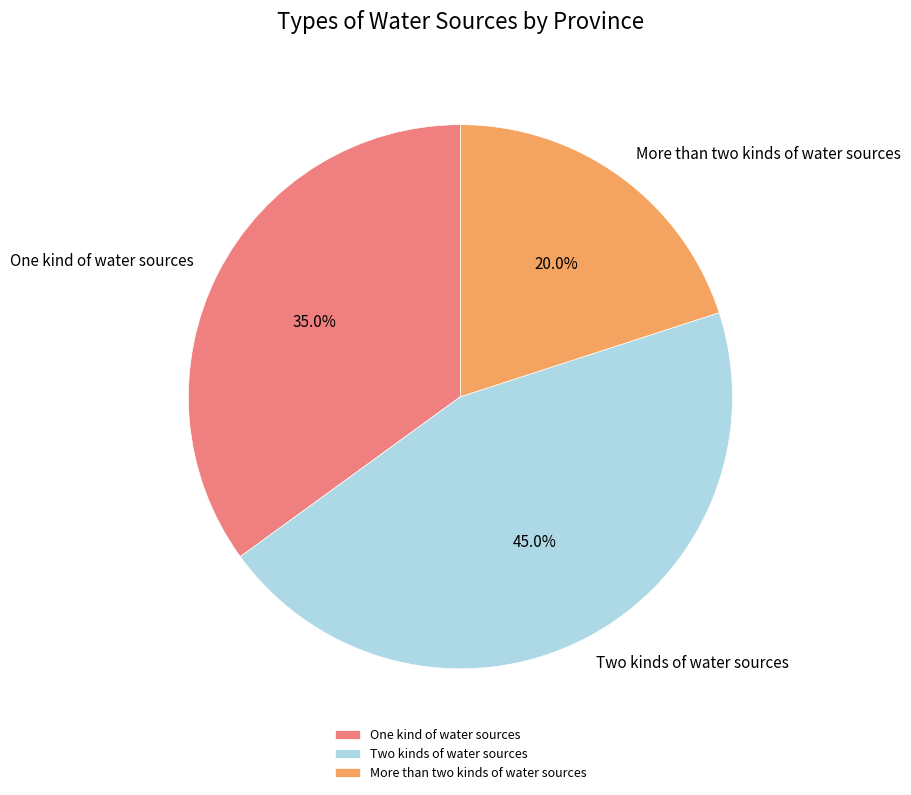

Is it true that One kind of water sources is 35% of the pie?

True